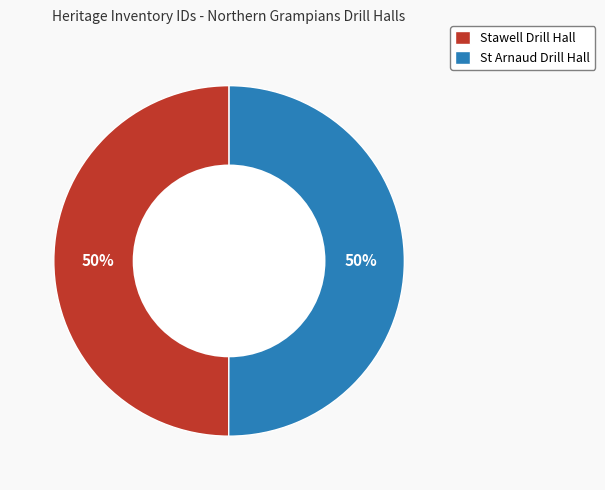

What is the ratio of the value at Stawell Drill Hall to the value at St Arnaud Drill Hall?

1.0